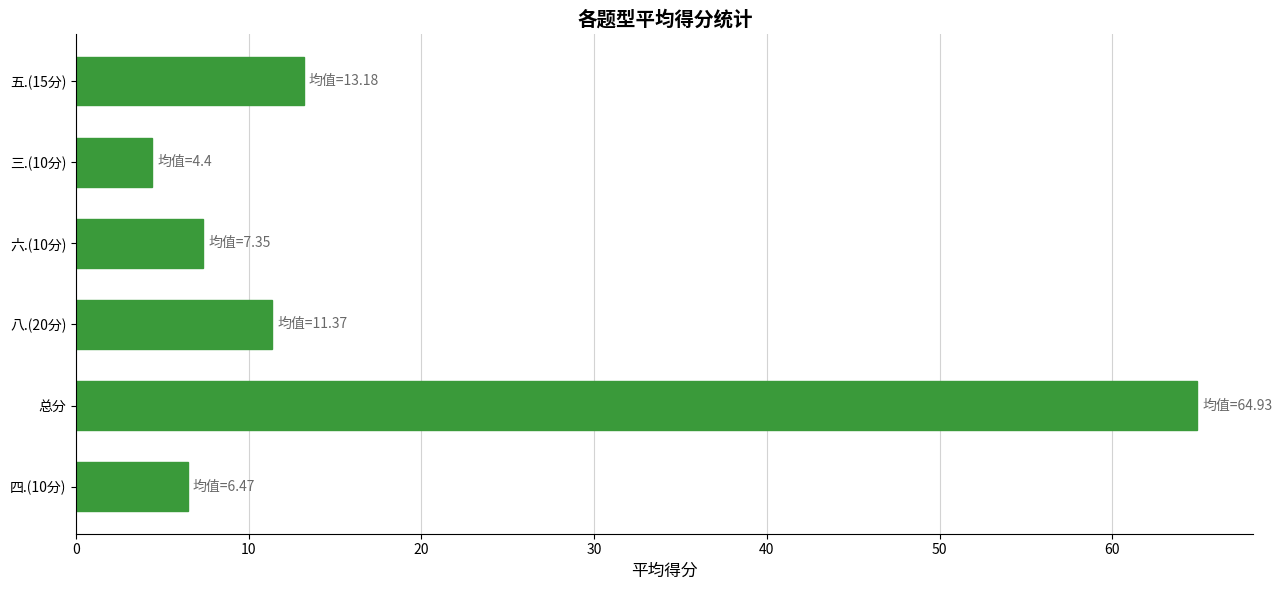

What is the difference between the values at 八.(20分) and 五.(15分)?

1.8